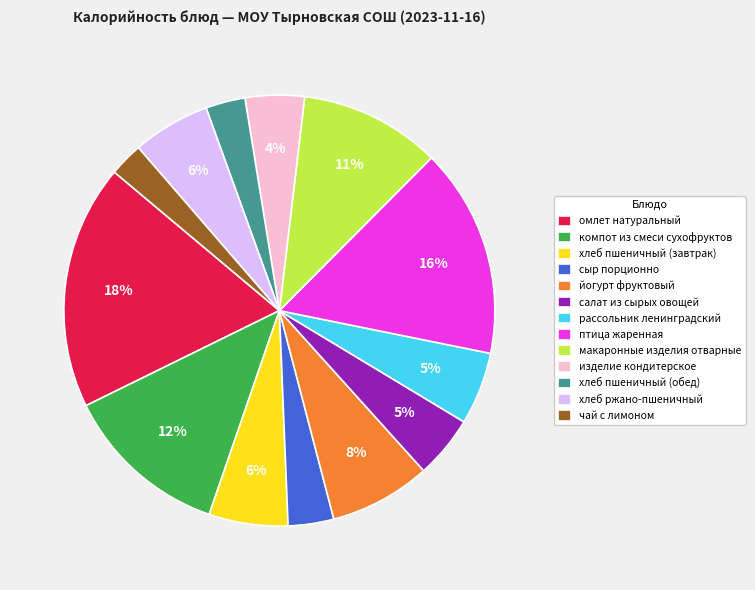

To the nearest percent, what portion does птица жаренная represent?

16%